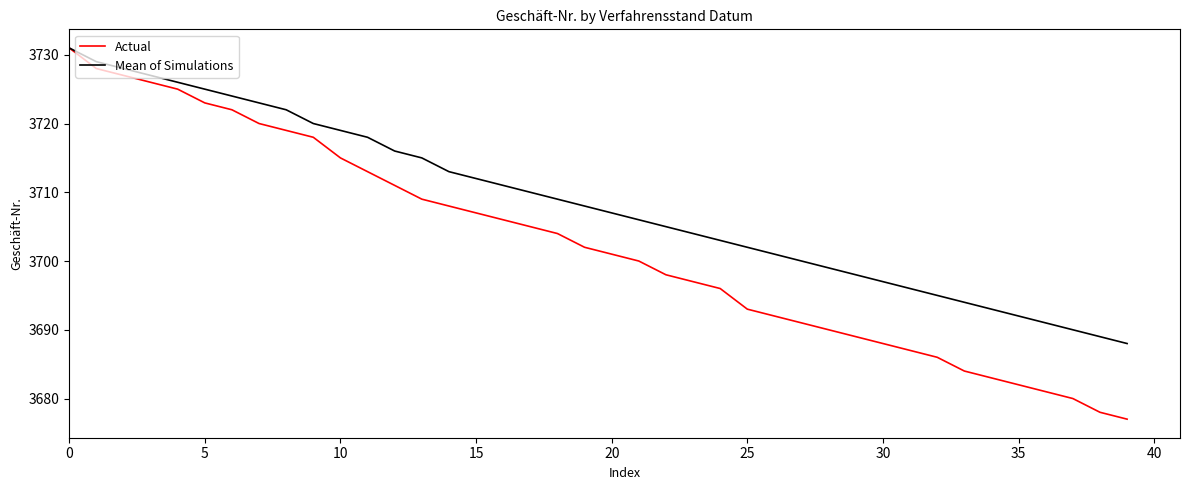

Which series has the largest total across all categories?

Mean of Simulations